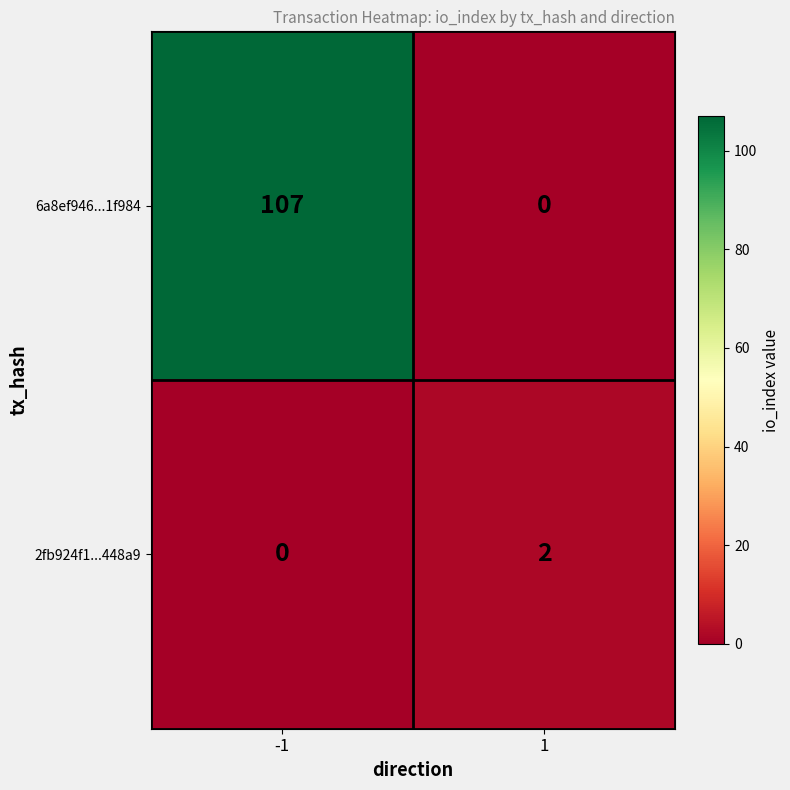

List the labels in order of 6a8ef946...1f984 value, largest first.

-1, 1